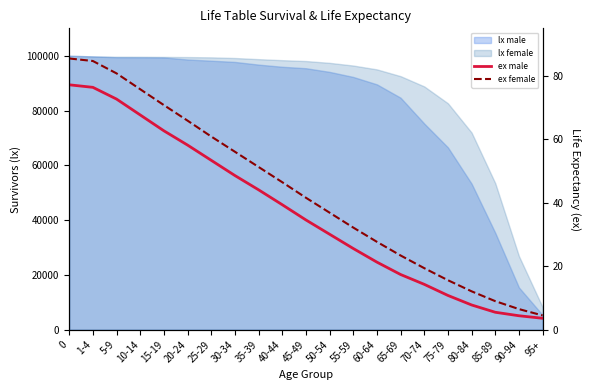

How many data points in ex female are above 41?

11